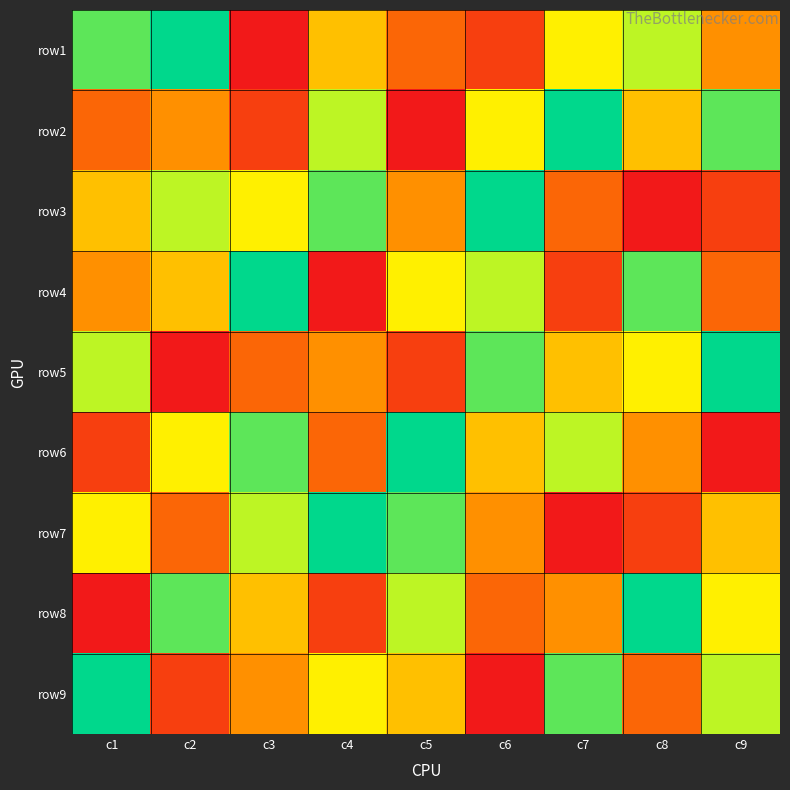

What is the difference between the highest and lowest values at c4?

8